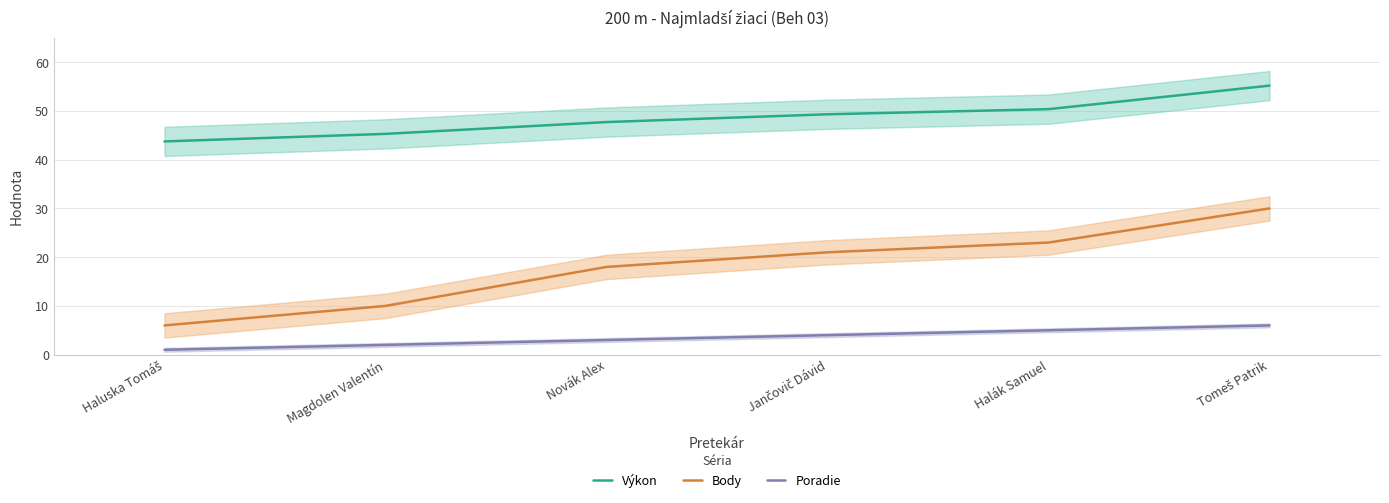

Reading right to left, what are all the values shown in this chart?

Výkon: Tomeš Patrik=55.2	Halák Samuel=50.4	Jančovič Dávid=49.3	Novák Alex=47.7	Magdolen Valentín=45.3	Haluska Tomáš=43.8
Body: Tomeš Patrik=30.0	Halák Samuel=23.0	Jančovič Dávid=21.0	Novák Alex=18.0	Magdolen Valentín=10.0	Haluska Tomáš=6.0
Poradie: Tomeš Patrik=6.0	Halák Samuel=5.0	Jančovič Dávid=4.0	Novák Alex=3.0	Magdolen Valentín=2.0	Haluska Tomáš=1.0